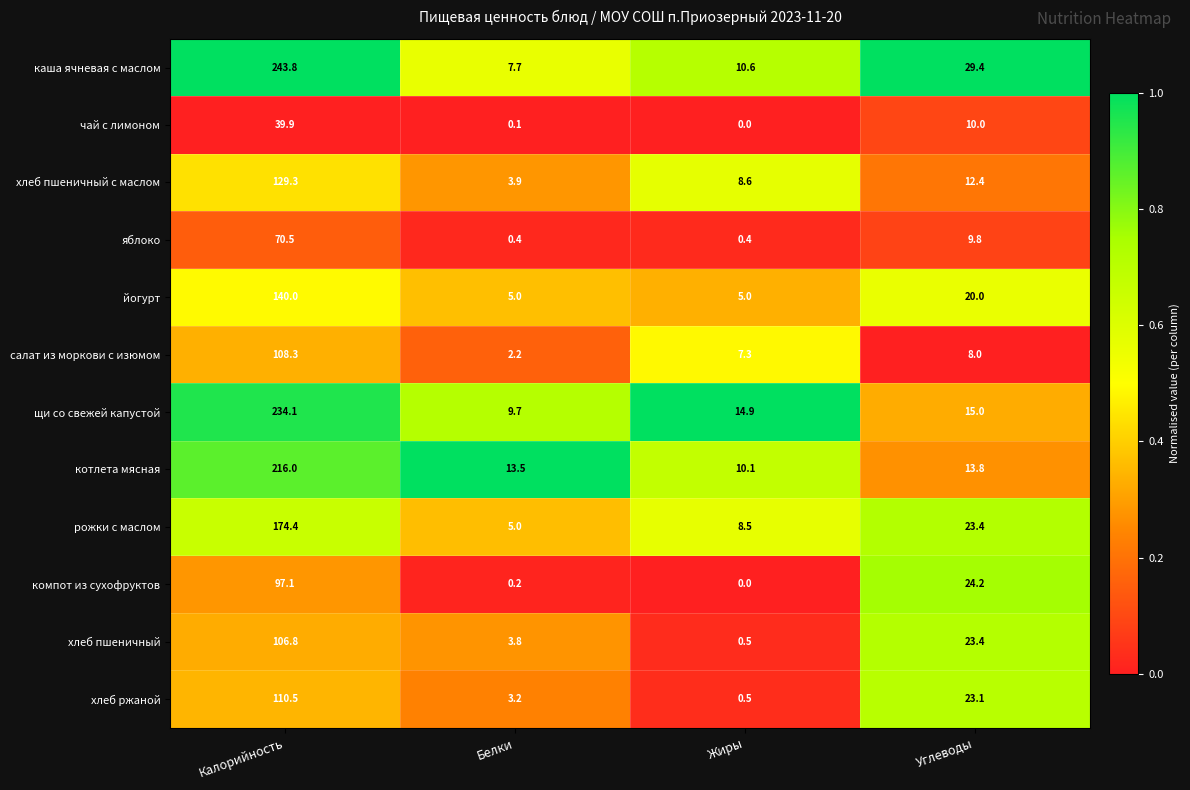

What is the difference between the чай с лимоном values at Углеводы and Калорийность?

29.9